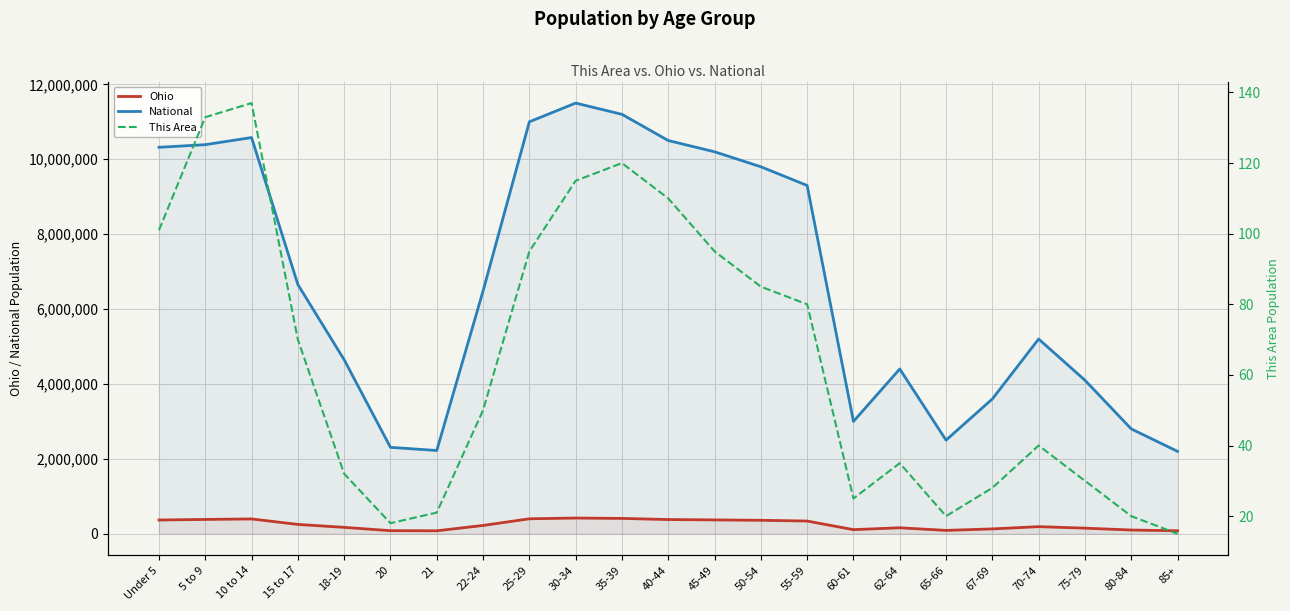

At how many categories does at least one series exceed 2863629?

18